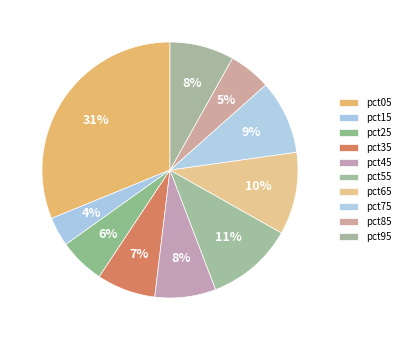

The pct95 slice represents 19% of the pie. True or false?

False